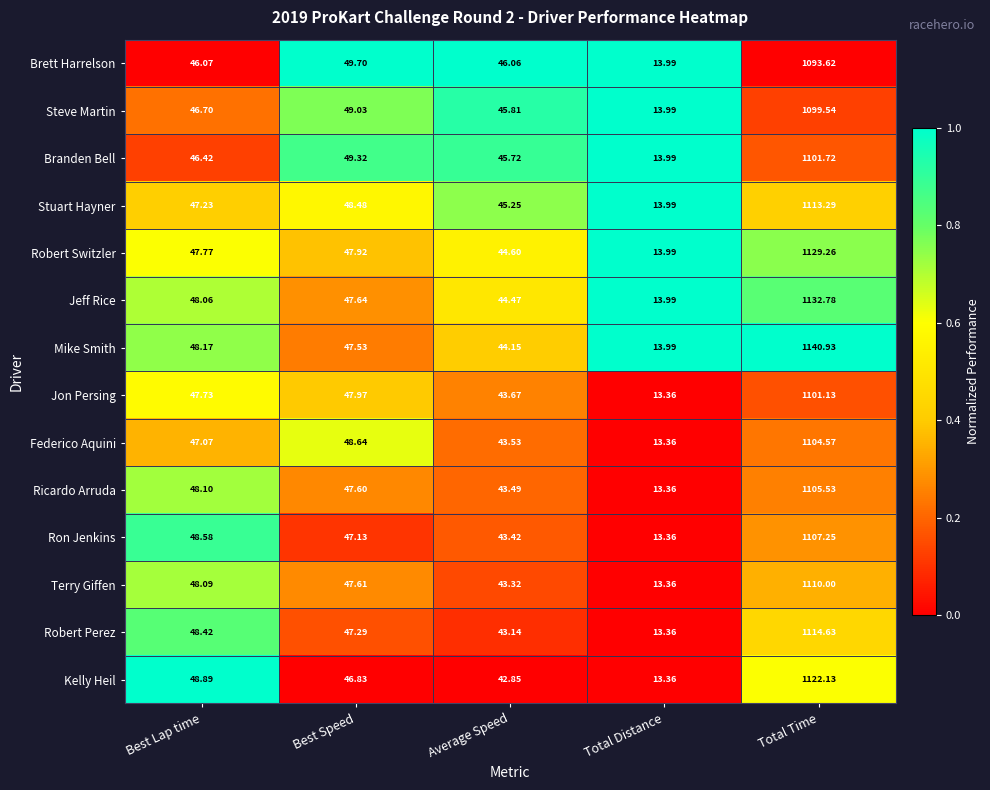

At which category is the sum across all series the highest?

Total Time